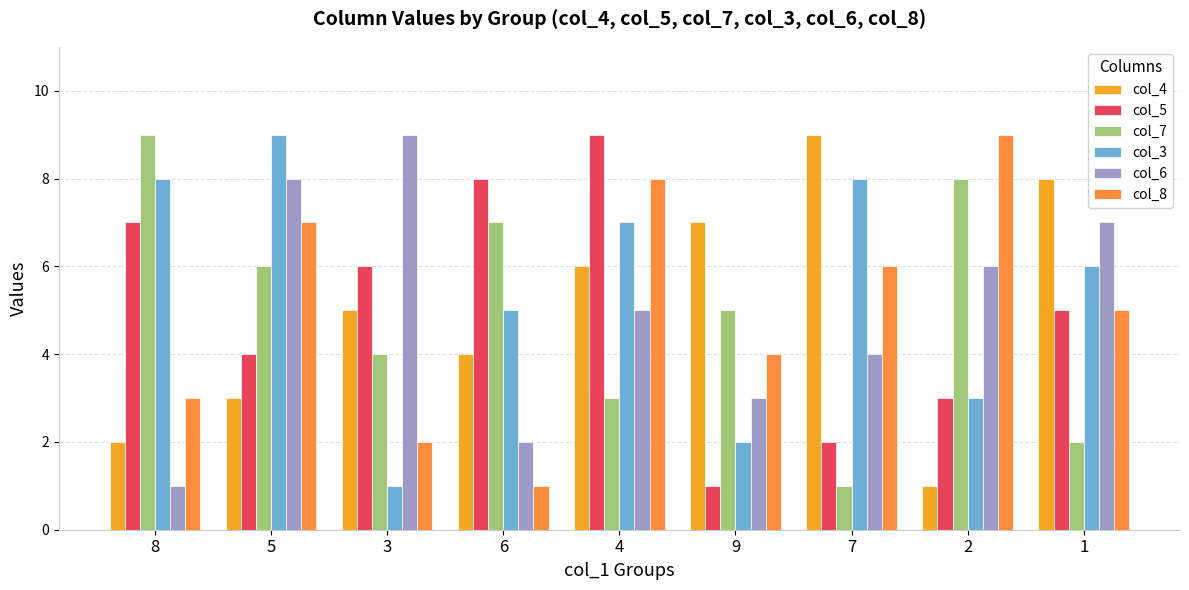

At which category is the sum across all series the highest?

4